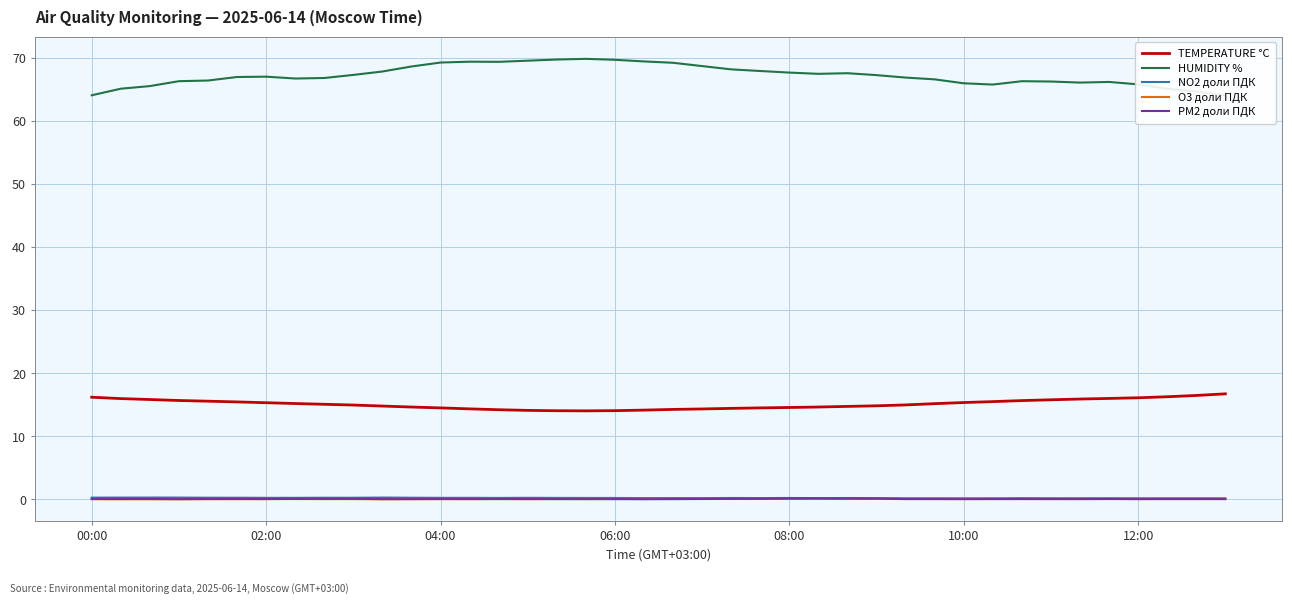

Which series has the largest total across all categories?

HUMIDITY %